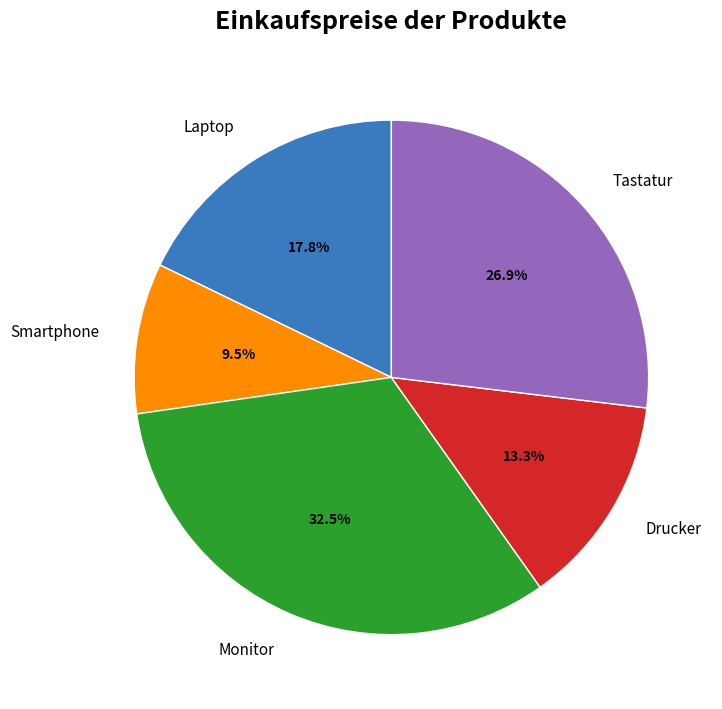

Which slice is the largest?

Monitor